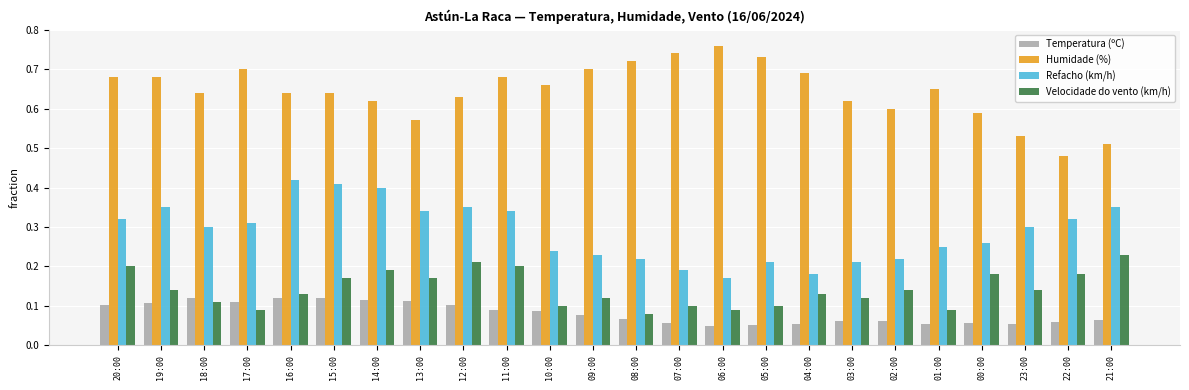

Rank the series at 11:00 from highest to lowest value.

Humidade (%), Refacho (km/h), Velocidade do vento (km/h), Temperatura (ºC)